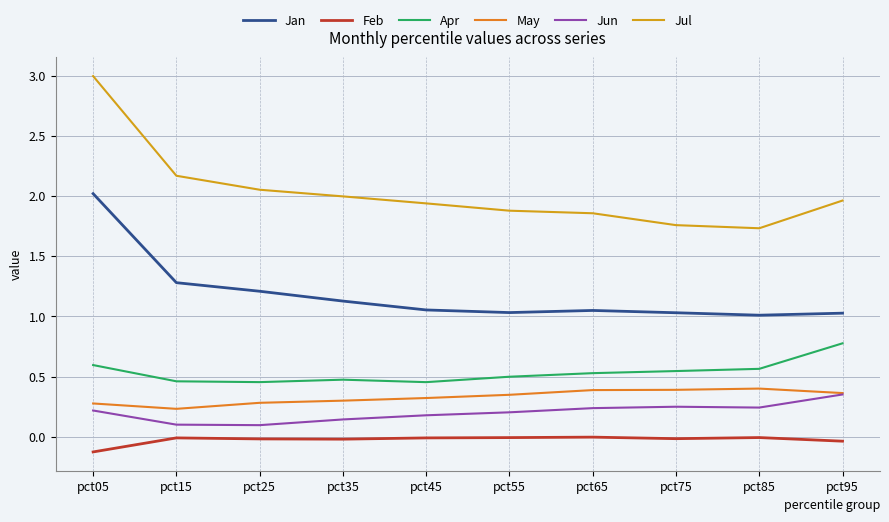

Is it true that Jul equals 2.2 at pct15?

True